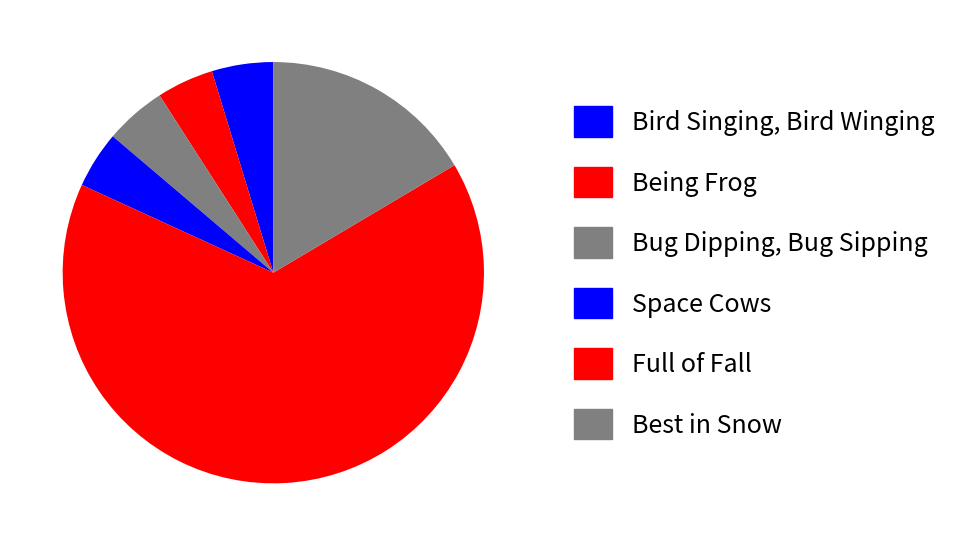

What percentage is NOT represented by Bird Singing, Bird Winging?

95.3%